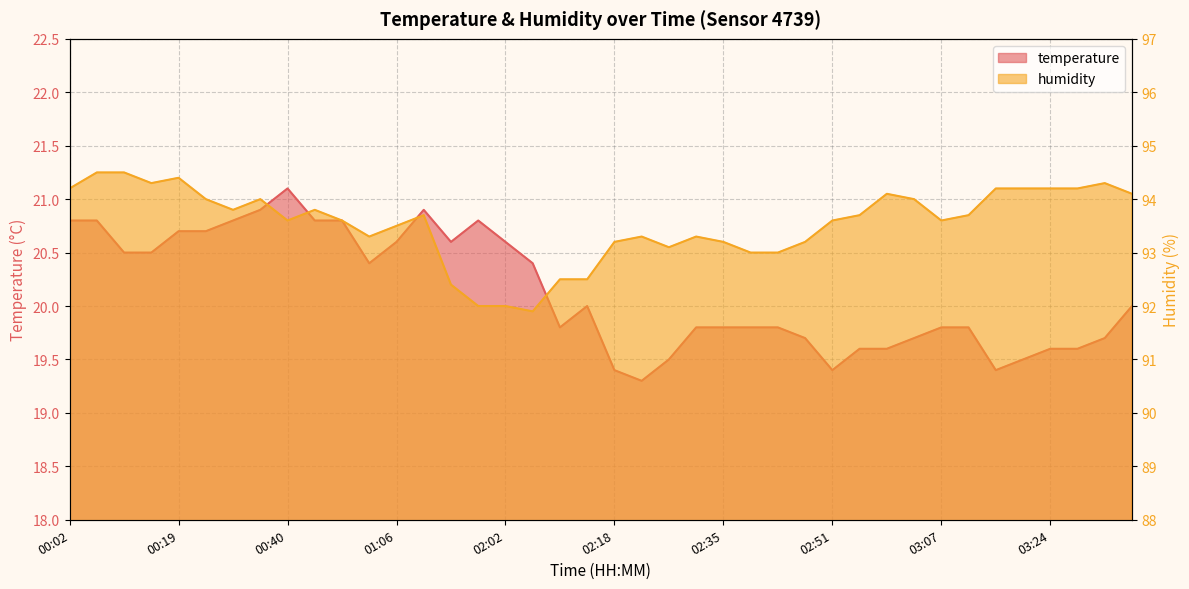

What is the average value of the temperature series?

20.1